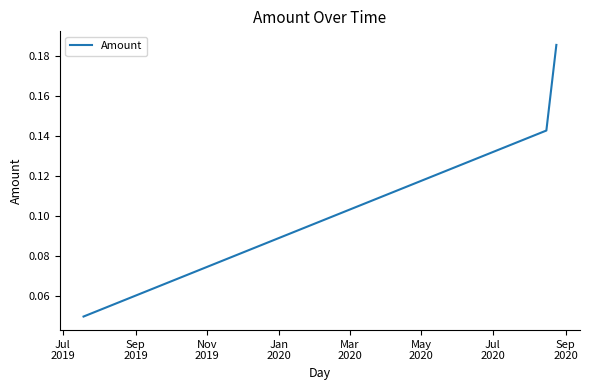

Count the values in the range 0 to 1.

3